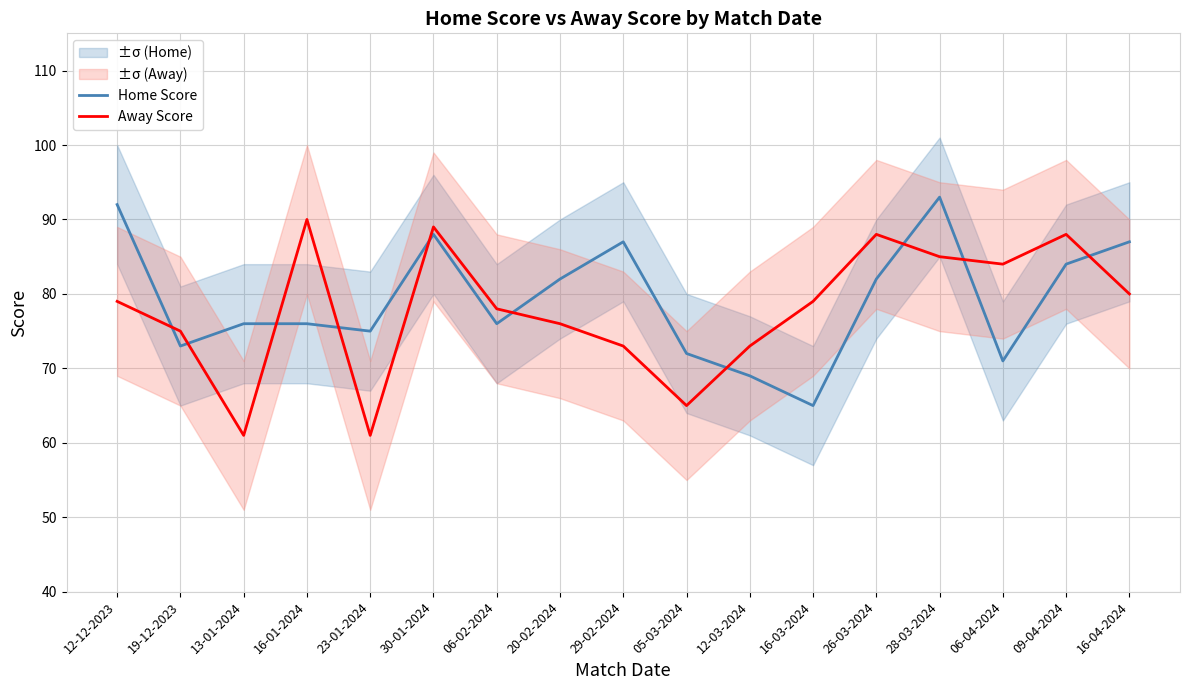

At which label is Away Score closest to 75?

19-12-2023